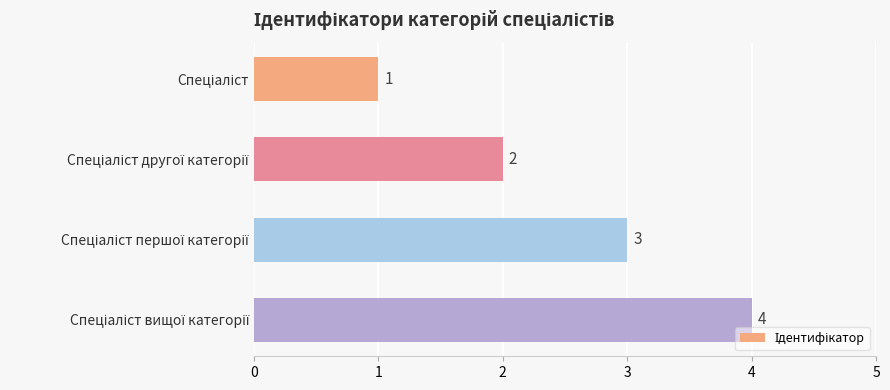

What is the difference between the second highest and second lowest values?

1